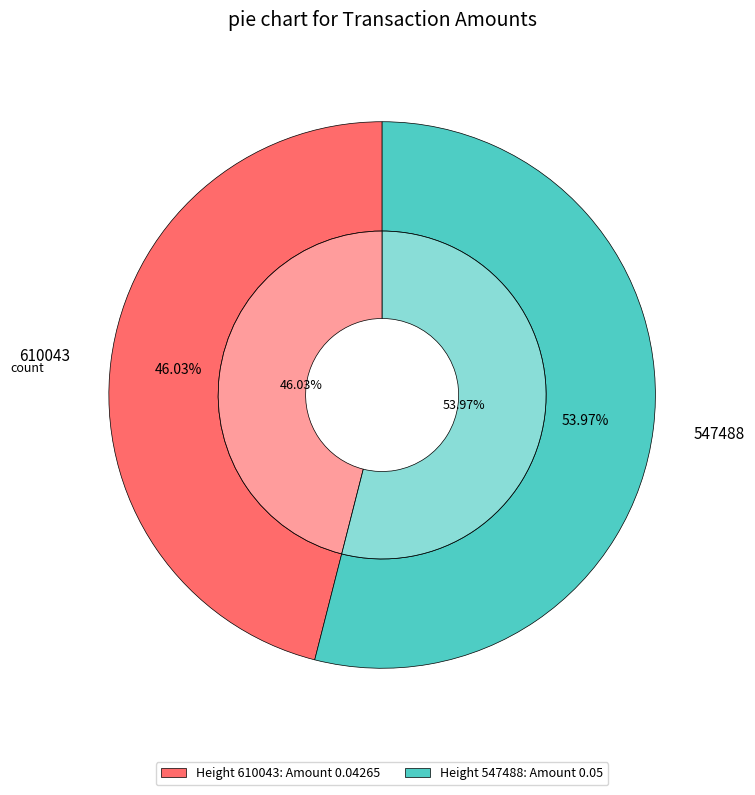

Is there any slice that represents more than half of the pie?

Yes